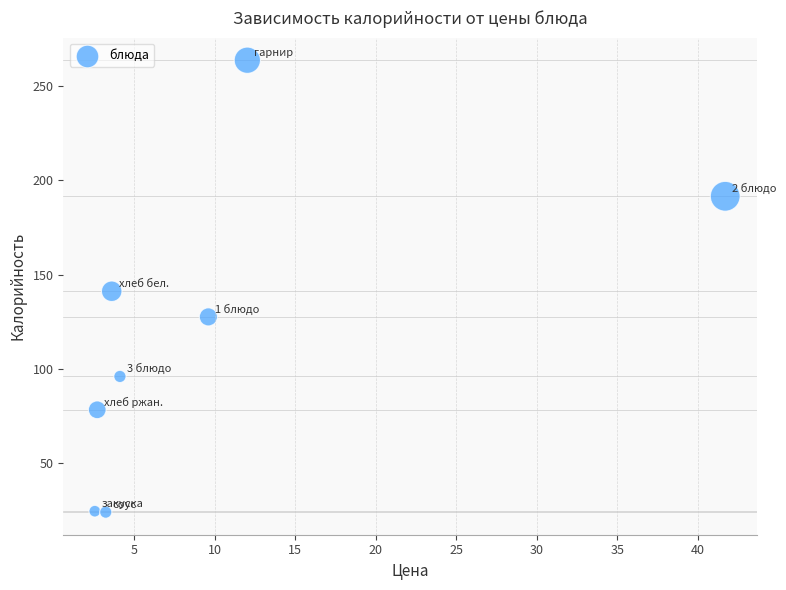

What is the range of Y values (max minus min)?

239.8